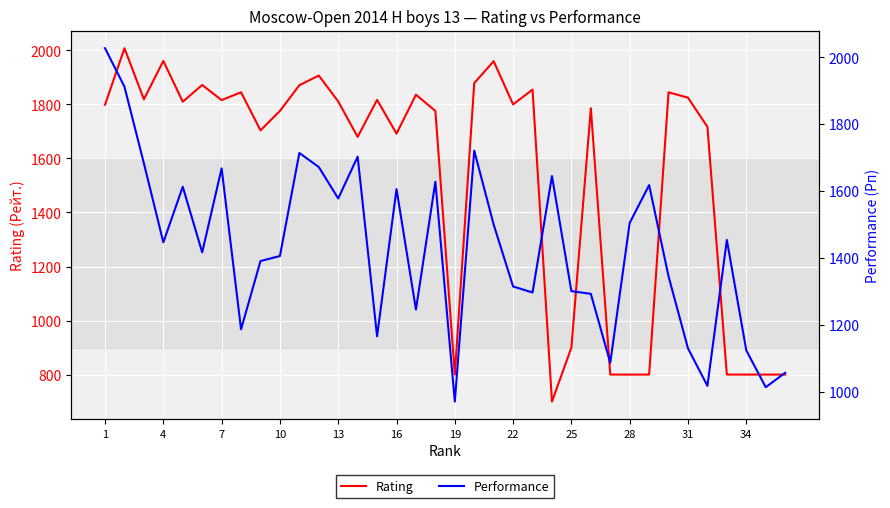

What is the greatest value displayed?

2027